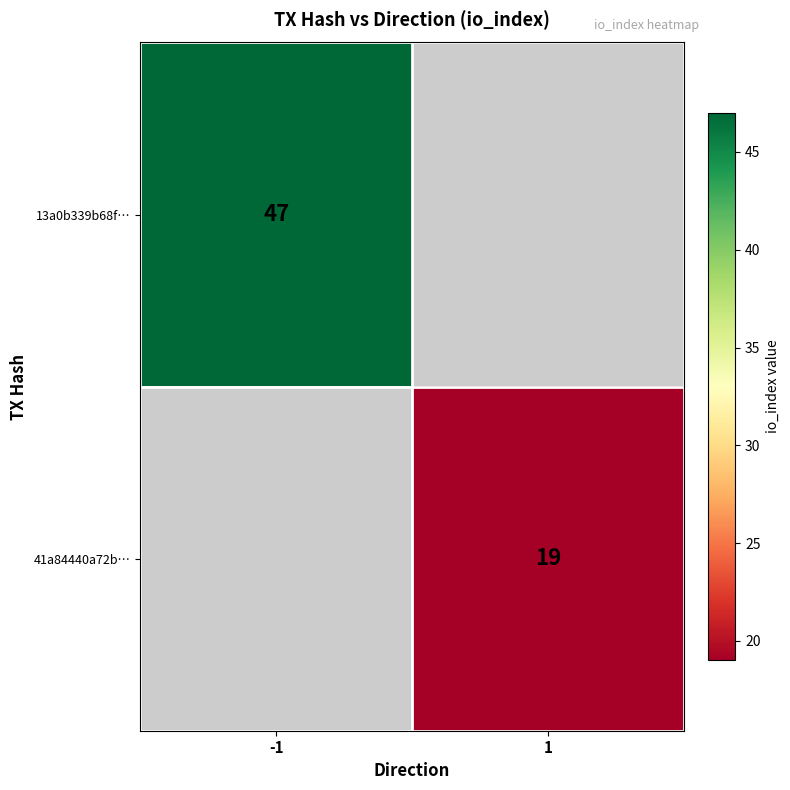

The value of 41a84440a72b… at 1 is 19. True or false?

True